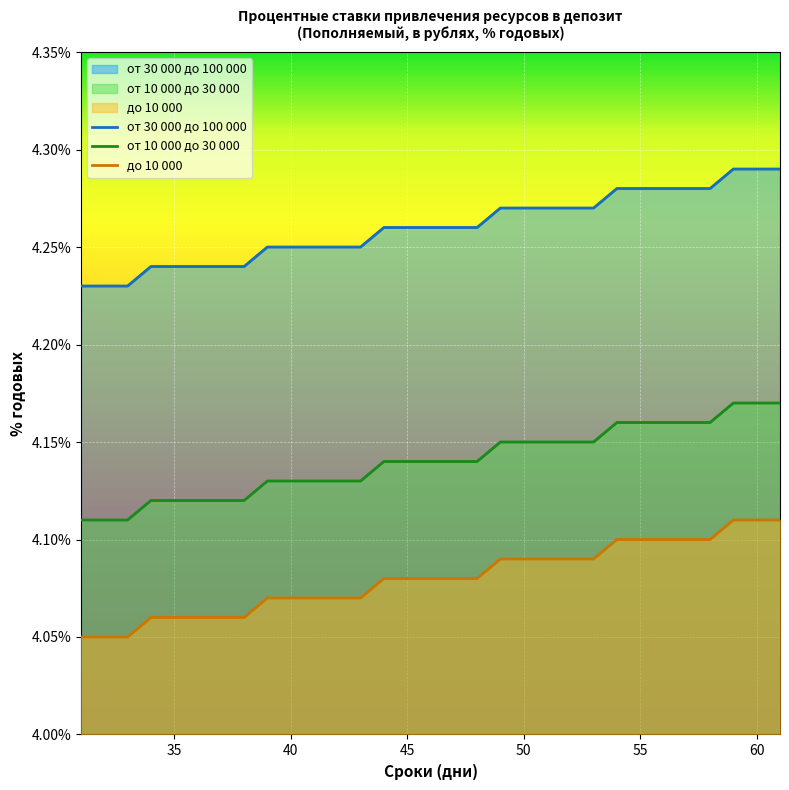

What is the value of the от 10 000 до 30 000 point at the 18th from the left?

4.3